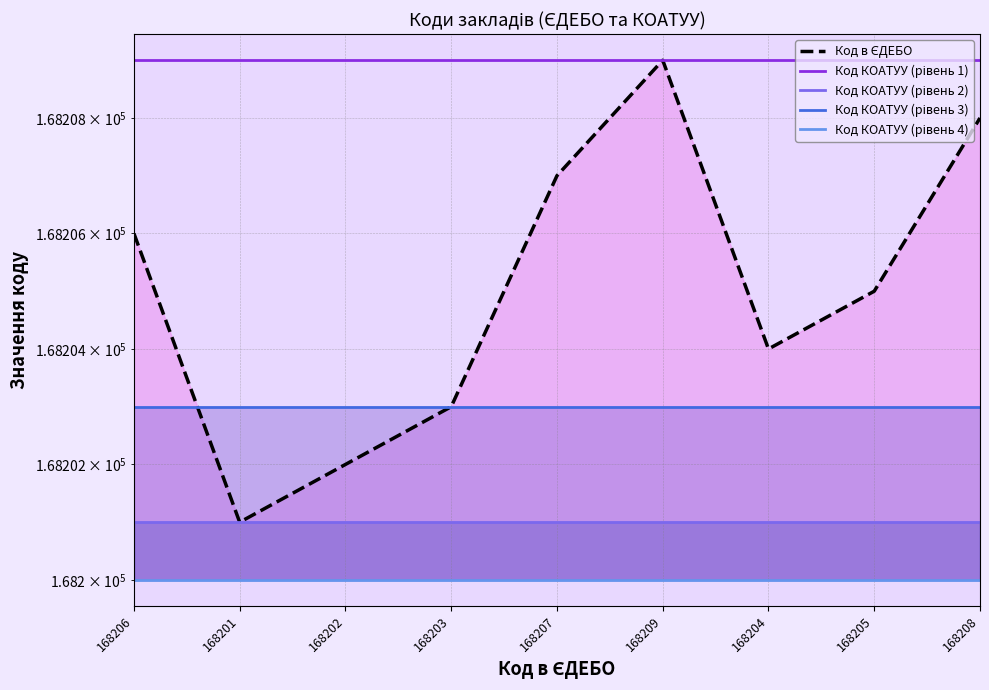

At 168206, list the series in order from smallest to largest.

Код КОАТУУ (рівень 4), Код КОАТУУ (рівень 2), Код КОАТУУ (рівень 3), Код в ЄДЕБО, Код КОАТУУ (рівень 1)